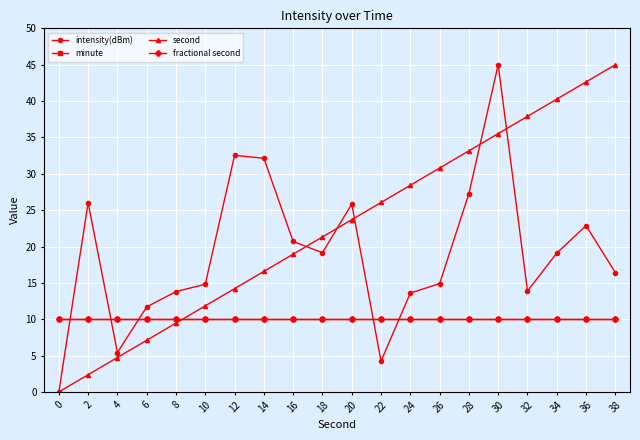

Reading left to right, list all the values displayed in this chart.

intensity(dBm): 0.0	26.0	5.4	11.7	13.8	14.8	32.5	32.1	20.7	19.1	25.8	4.2	13.6	14.9	27.3	45.0	13.9	19.1	22.9	16.4
minute: 10.0	10.0	10.0	10.0	10.0	10.0	10.0	10.0	10.0	10.0	10.0	10.0	10.0	10.0	10.0	10.0	10.0	10.0	10.0	10.0
second: 0.0	2.4	4.7	7.1	9.5	11.8	14.2	16.6	18.9	21.3	23.7	26.1	28.4	30.8	33.2	35.5	37.9	40.3	42.6	45.0
fractional second: 10.0	10.0	10.0	10.0	10.0	10.0	10.0	10.0	10.0	10.0	10.0	10.0	10.0	10.0	10.0	10.0	10.0	10.0	10.0	10.0